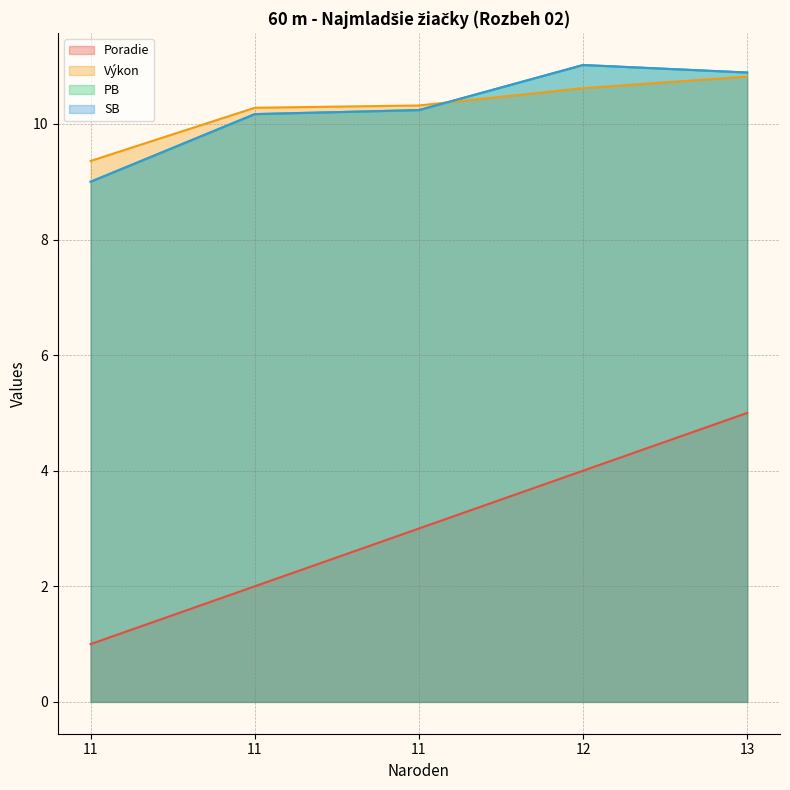

What are all the series names shown in the legend?

Poradie, Výkon, PB, SB